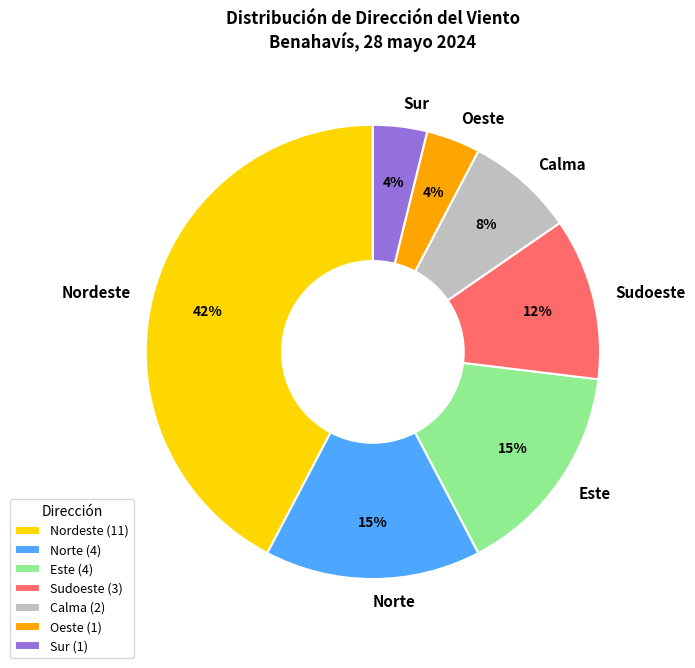

Which category has the biggest portion of the pie?

Nordeste